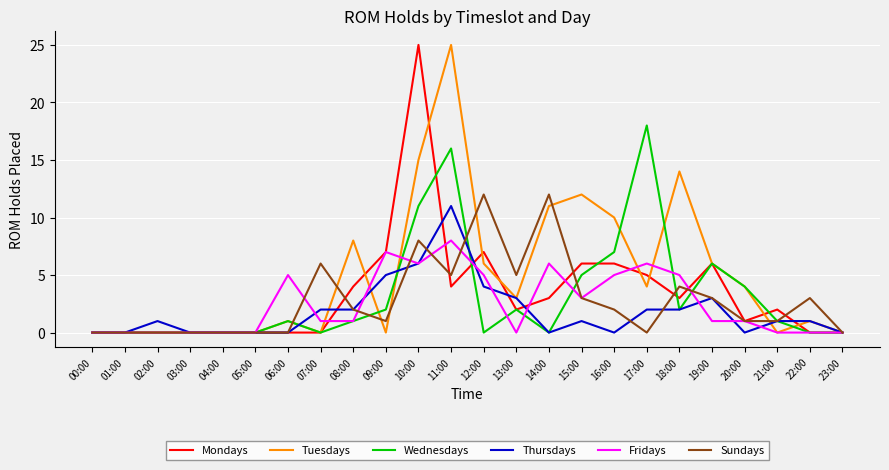

How many lines are shown in the chart?

6